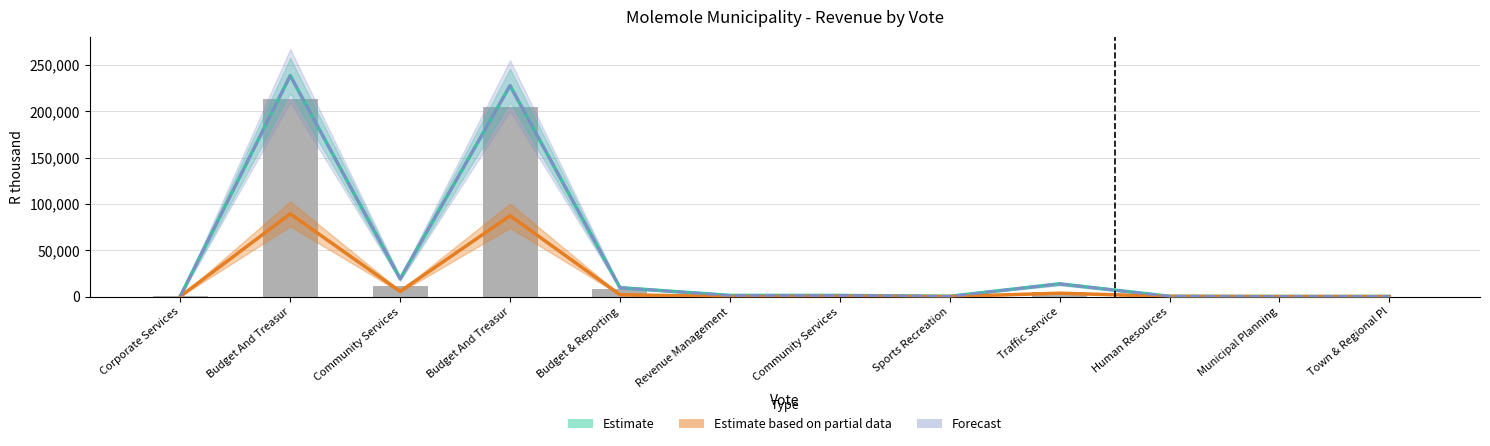

Approximately how many times larger is the value at Sports Recreation compared to Revenue Management?

6.5